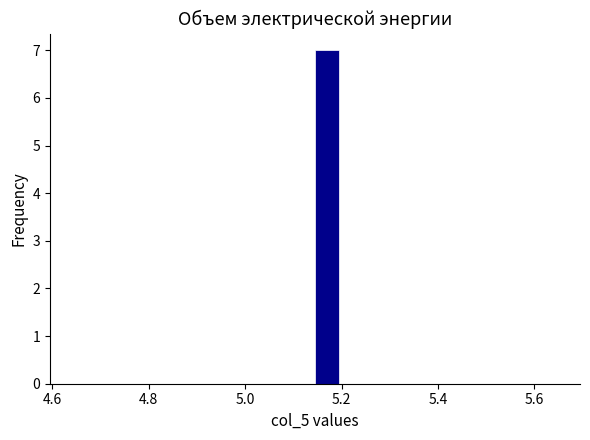

Around what value on the x-axis is the tallest bar? Give the approximate position of its centre, as read against the axis.

5.18